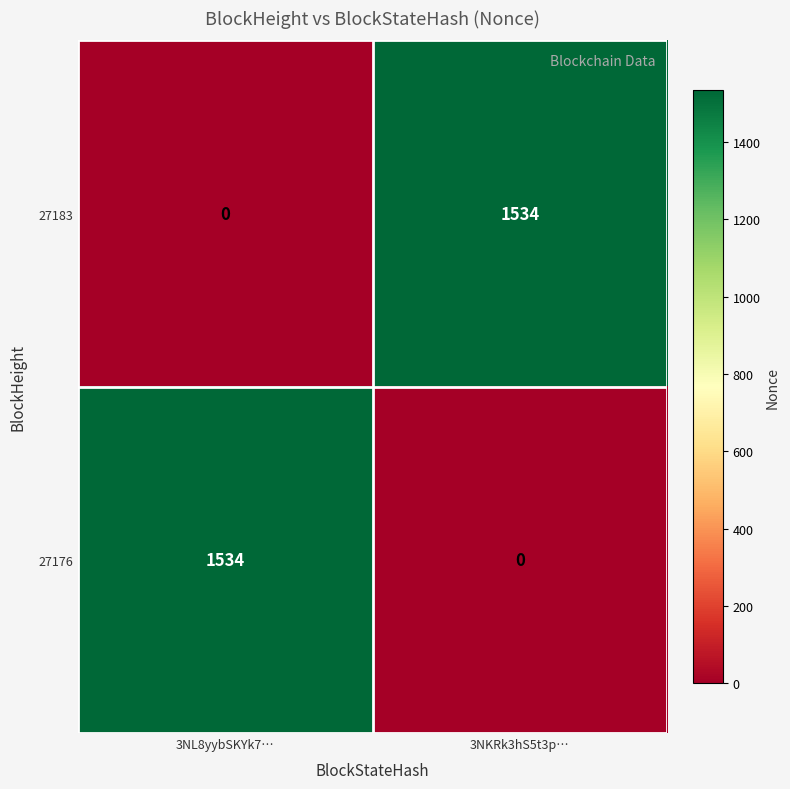

What is the spread (max minus min) of values at 3NKRk3hS5t3p…?

1534